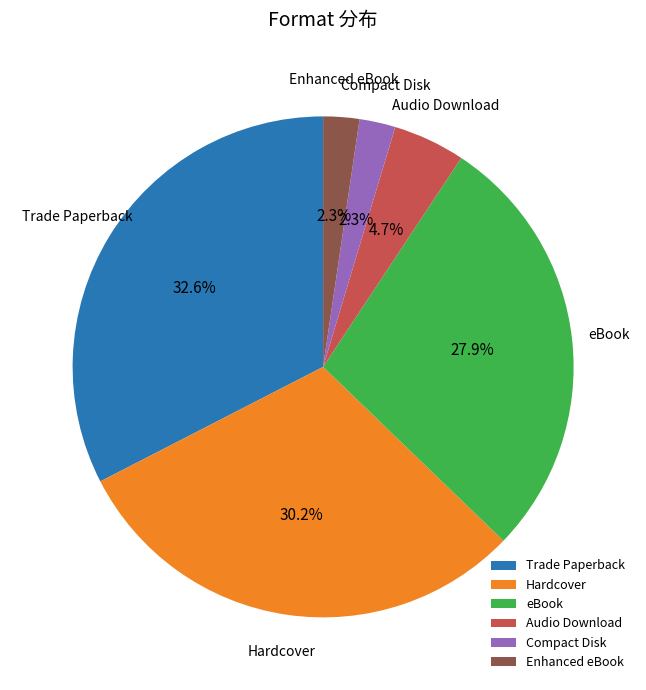

What is the ratio of the value at Compact Disk to the value at Enhanced eBook?

1.0